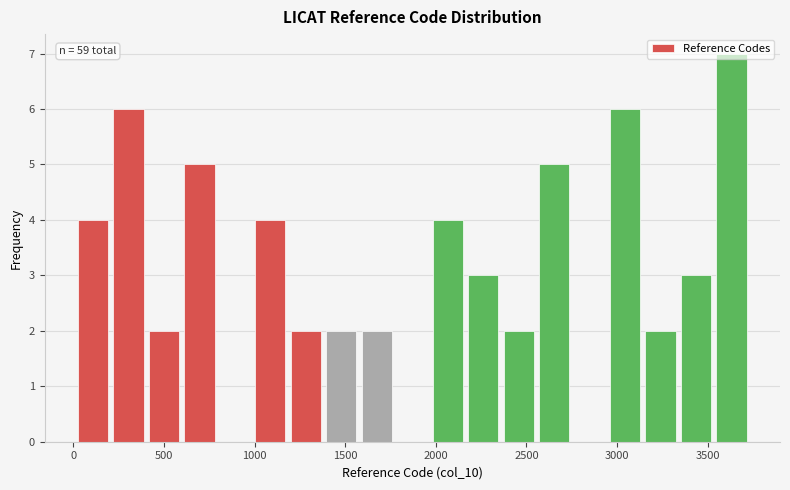

Read against the x-axis, roughly where is the centre of the tallest bar?

3650